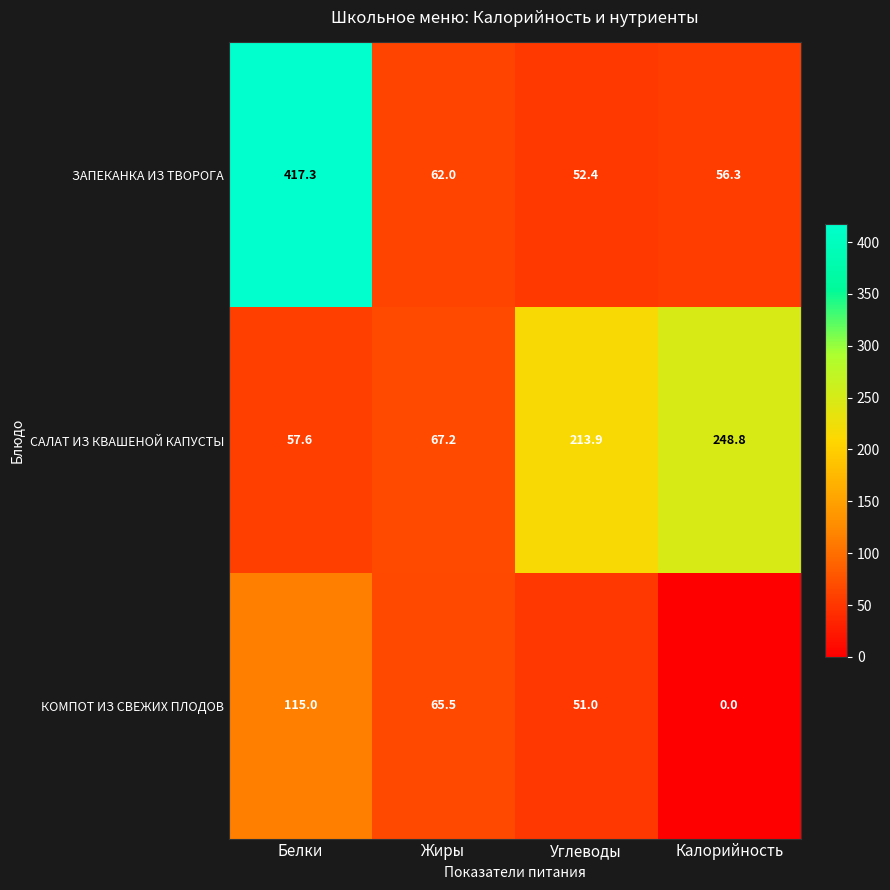

Which series has the widest spread of values?

ЗАПЕКАНКА ИЗ ТВОРОГА